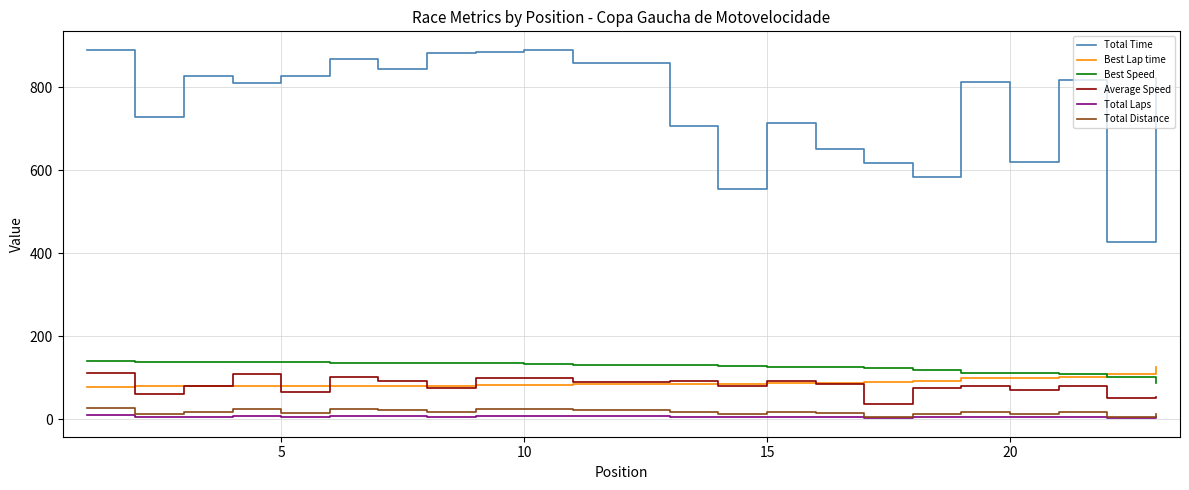

True or false: Total Time and Total Distance intersect in this chart.

False